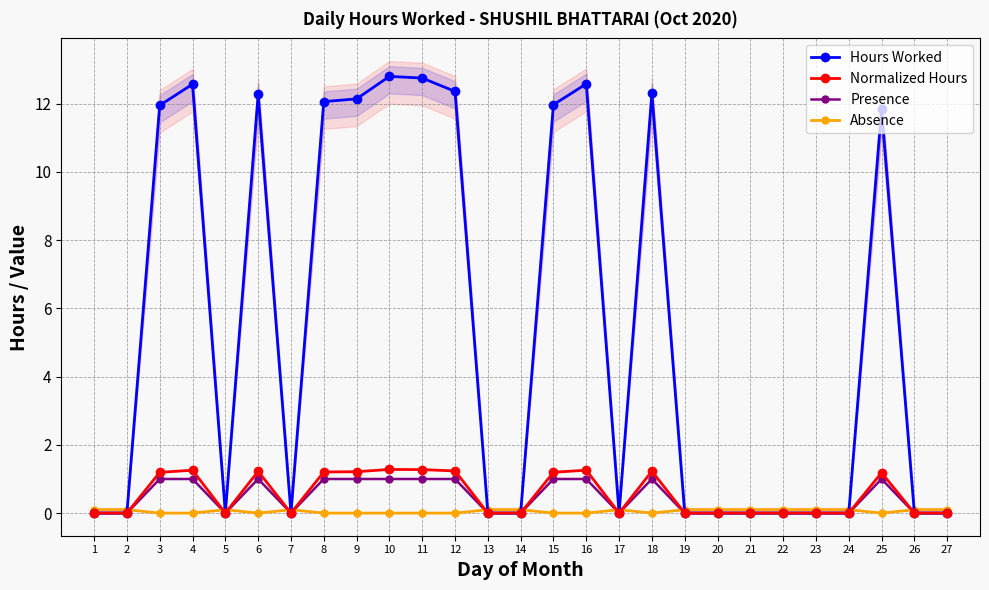

What are all the series names shown in the legend?

Hours Worked, Normalized Hours, Presence, Absence